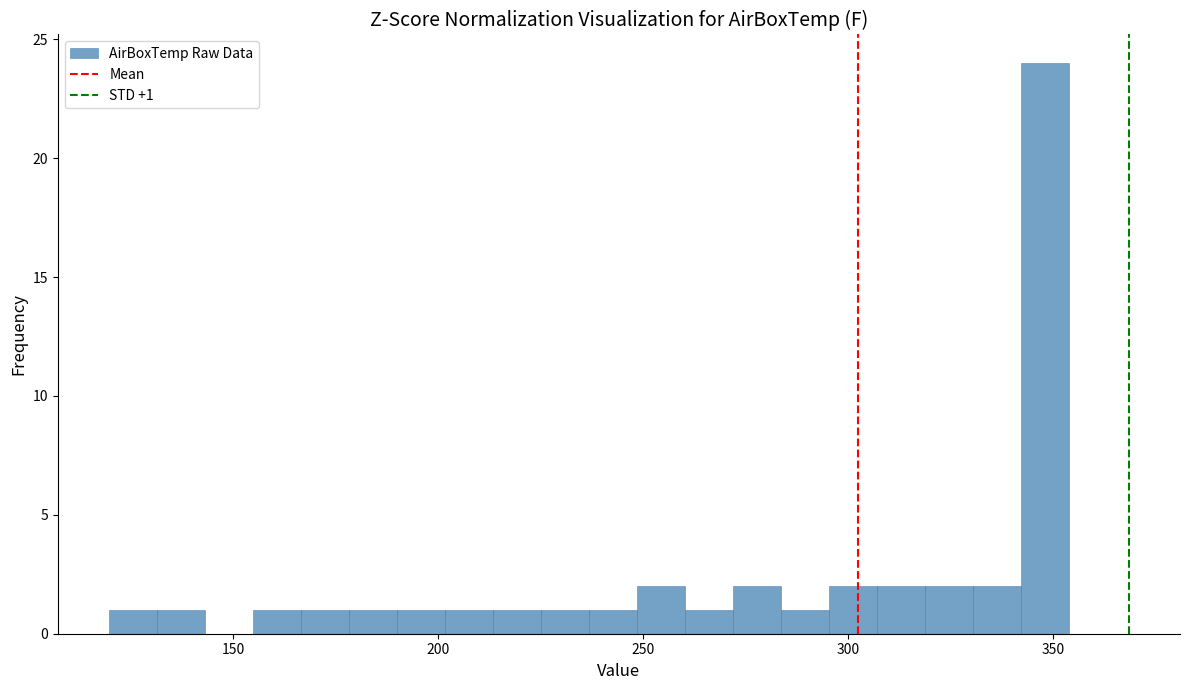

Read against the x-axis, roughly where is the centre of the tallest bar?

350